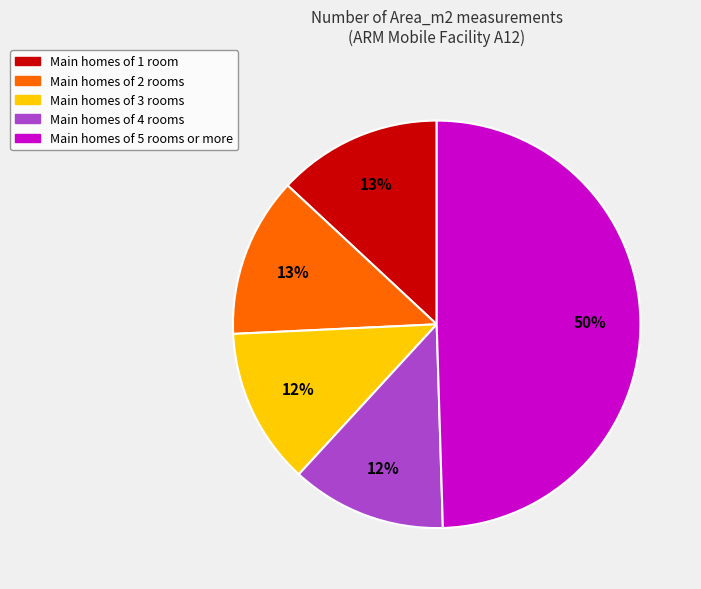

How many segments does this pie chart have?

5